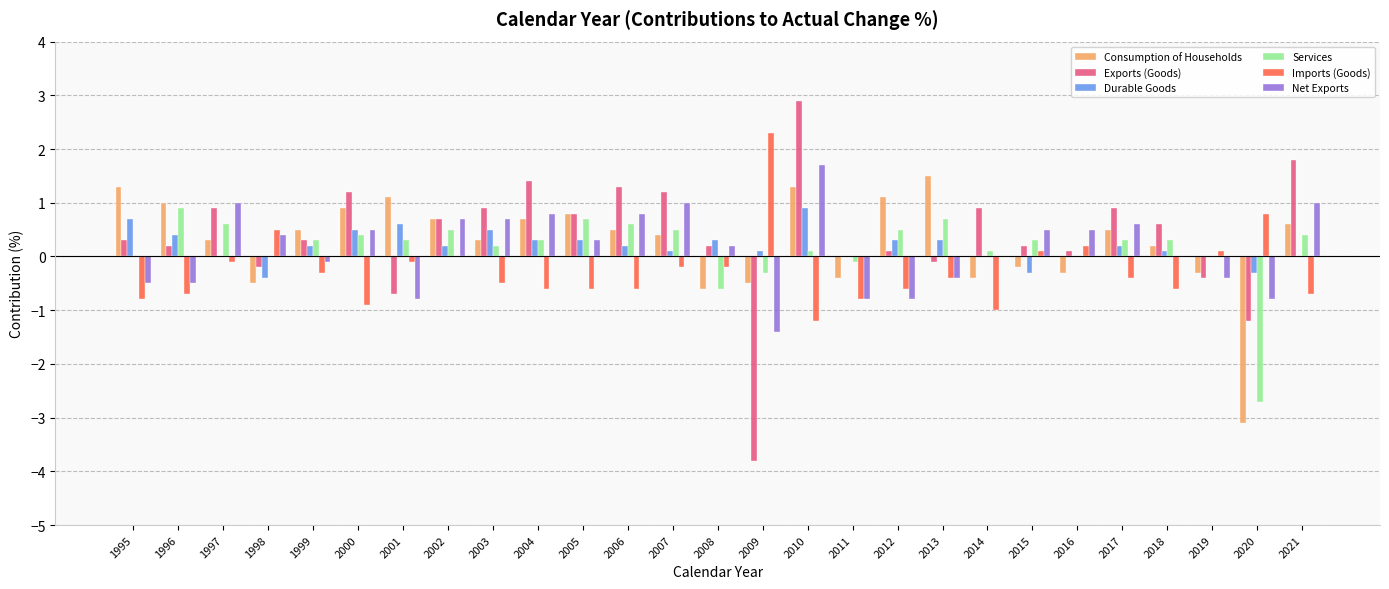

How many data points does each series have?

27